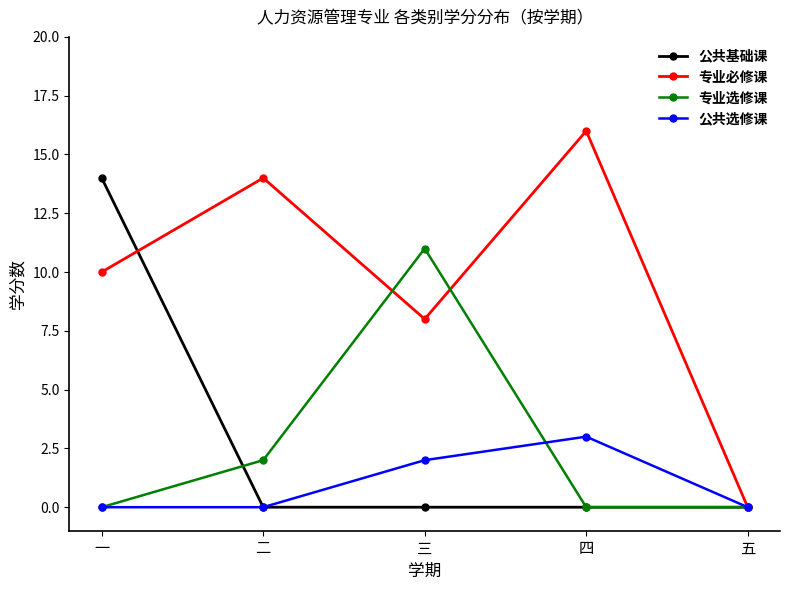

The value of 公共基础课 at 四 is 0. True or false?

True